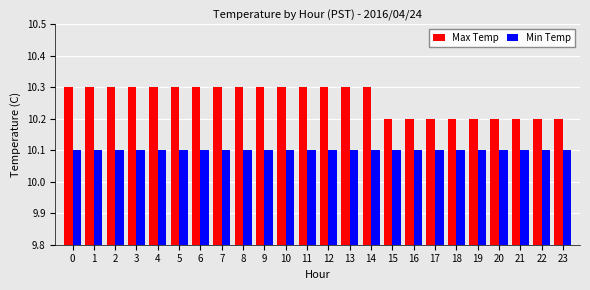

Reading left to right, list all the values displayed in this chart.

Max Temp: 10.3	10.3	10.3	10.3	10.3	10.3	10.3	10.3	10.3	10.3	10.3	10.3	10.3	10.3	10.3	10.2	10.2	10.2	10.2	10.2	10.2	10.2	10.2	10.2
Min Temp: 10.1	10.1	10.1	10.1	10.1	10.1	10.1	10.1	10.1	10.1	10.1	10.1	10.1	10.1	10.1	10.1	10.1	10.1	10.1	10.1	10.1	10.1	10.1	10.1